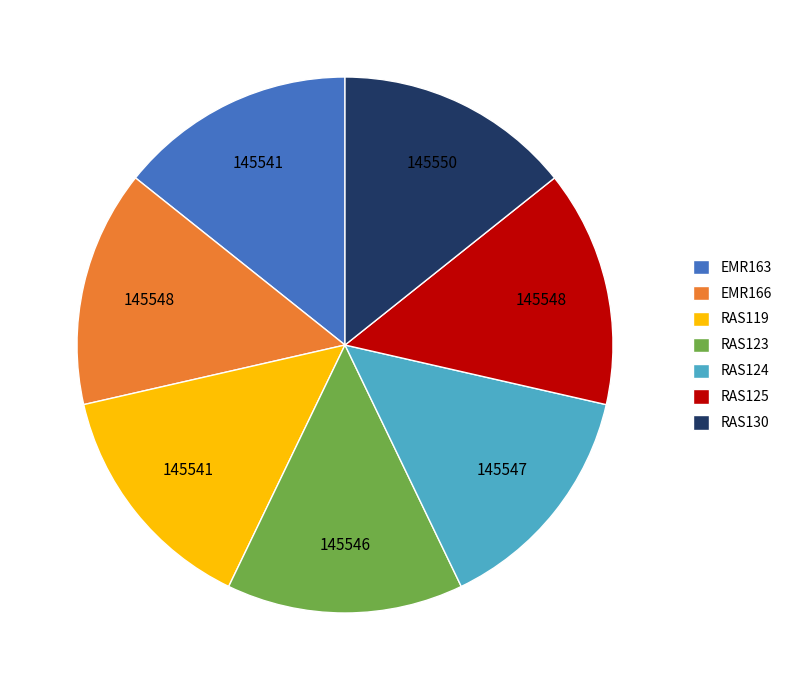

Is there a majority slice in this chart?

No